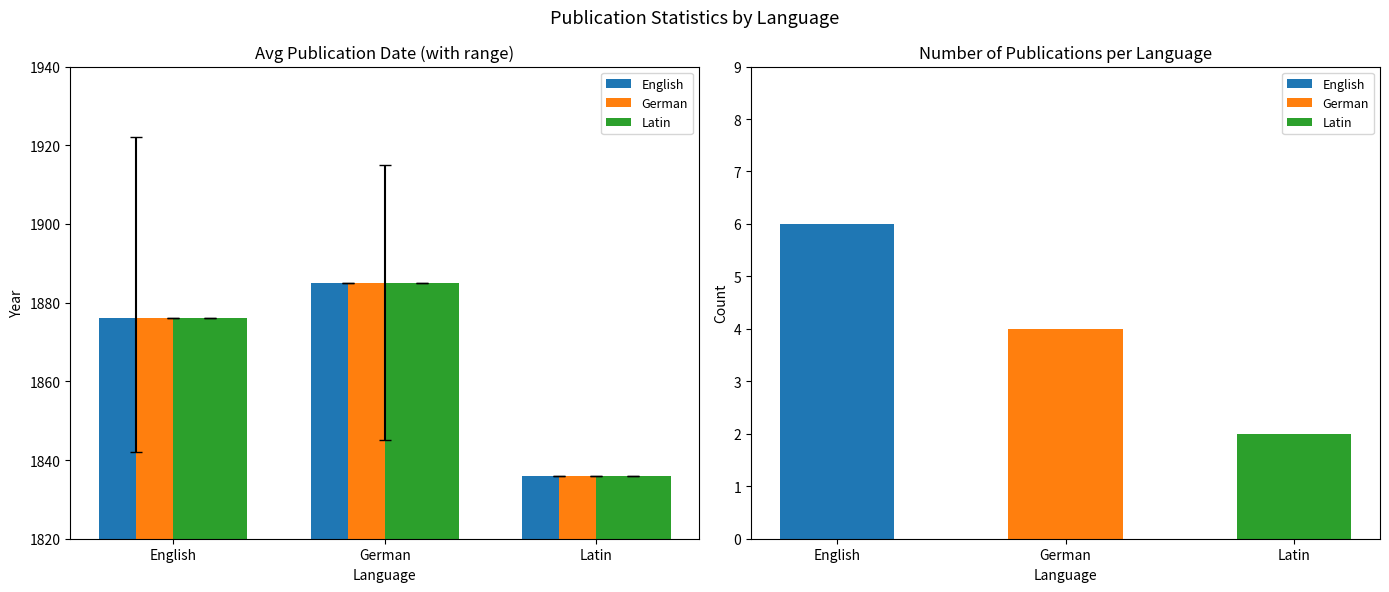

True or false: German has a value of 1836 at Latin.

True